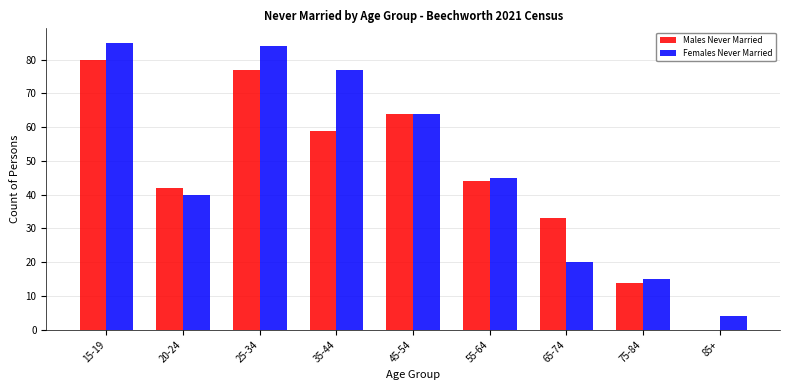

Reading left to right, extract all data points from this chart.

Males Never Married: 15-19=80	20-24=42	25-34=77	35-44=59	45-54=64	55-64=44	65-74=33	75-84=14	85+=0
Females Never Married: 15-19=85	20-24=40	25-34=84	35-44=77	45-54=64	55-64=45	65-74=20	75-84=15	85+=4